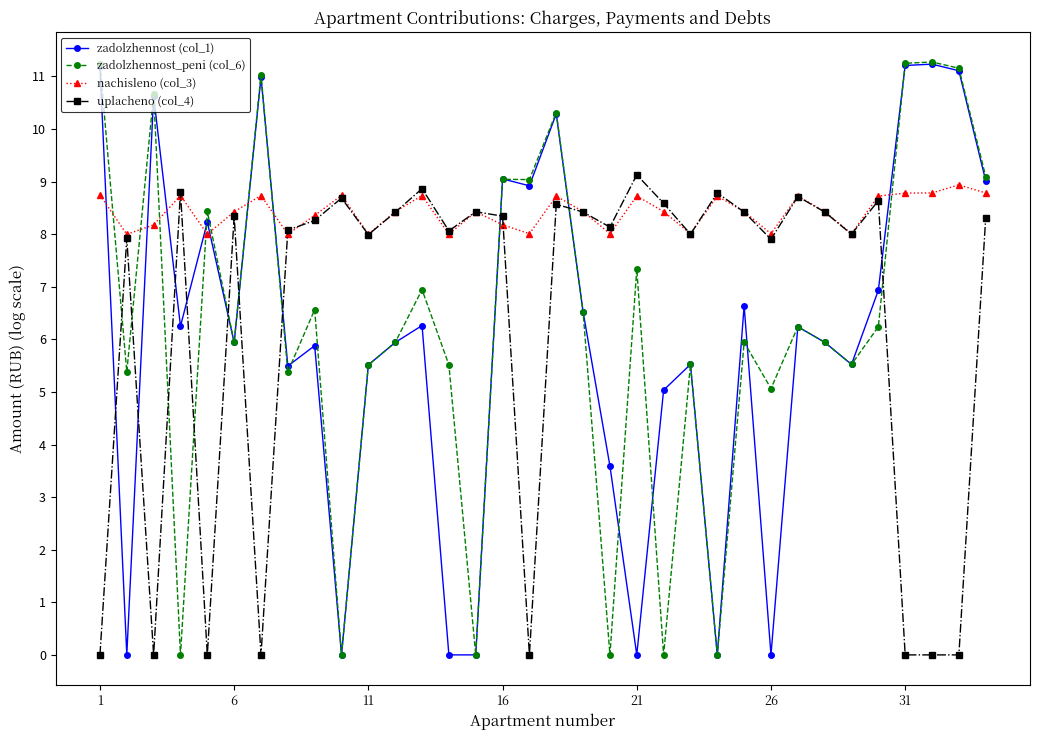

Is this an area chart (filled region under the line)?

No